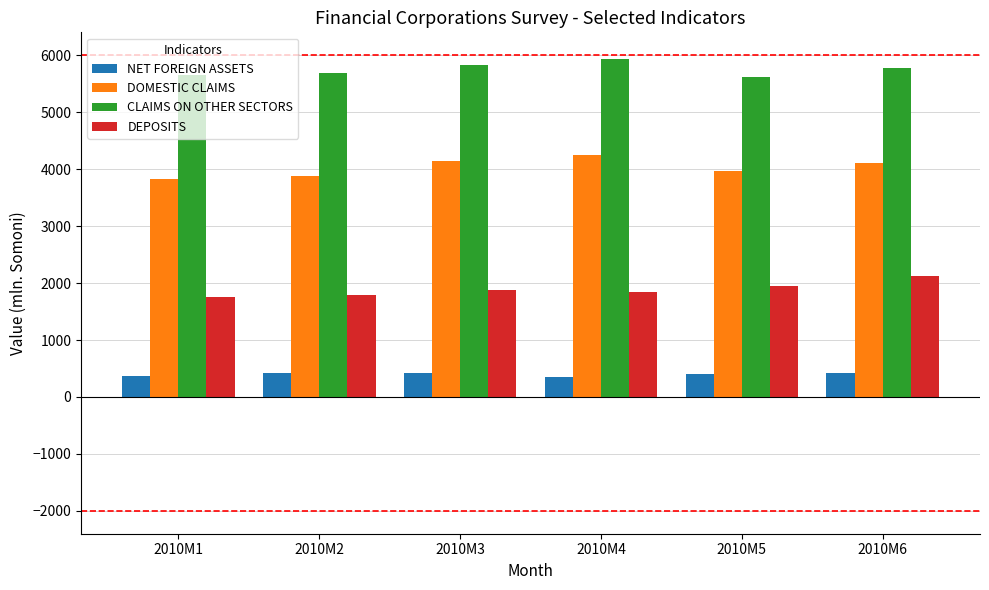

What is the difference between the highest and lowest values at 2010M4?

5580.3